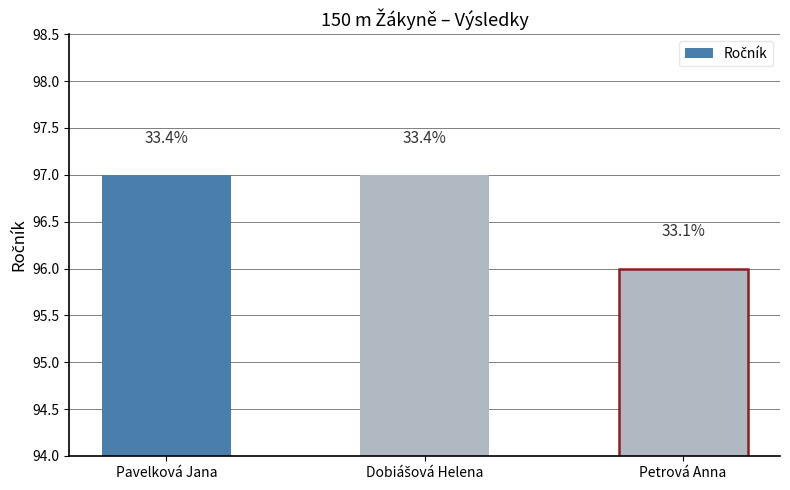

List the labels in order of value, largest first.

Pavelková Jana, Dobiášová Helena, Petrová Anna